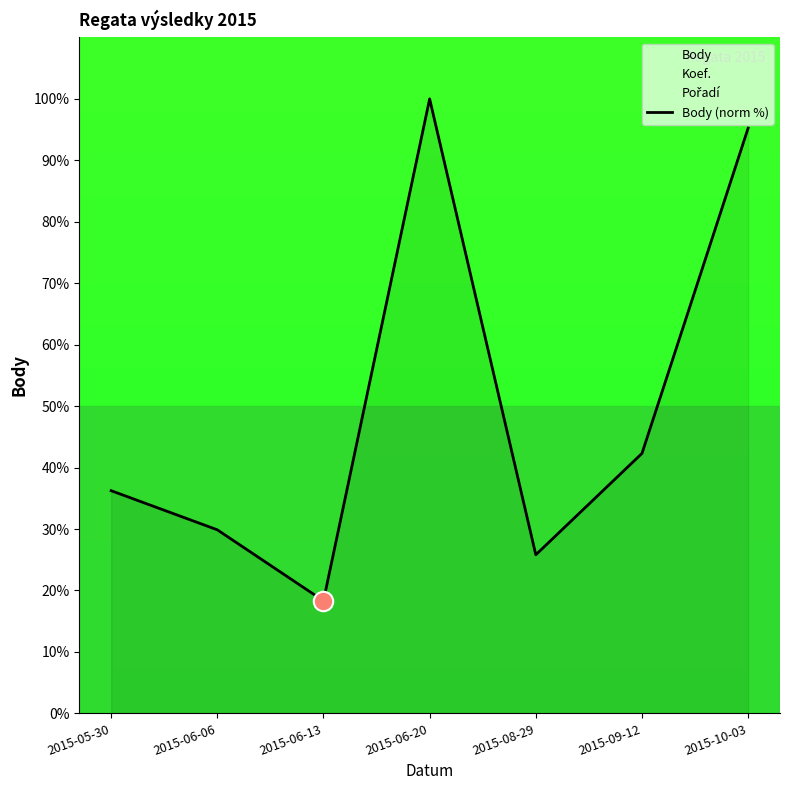

At which label is the value closest to 59?

2015-09-12